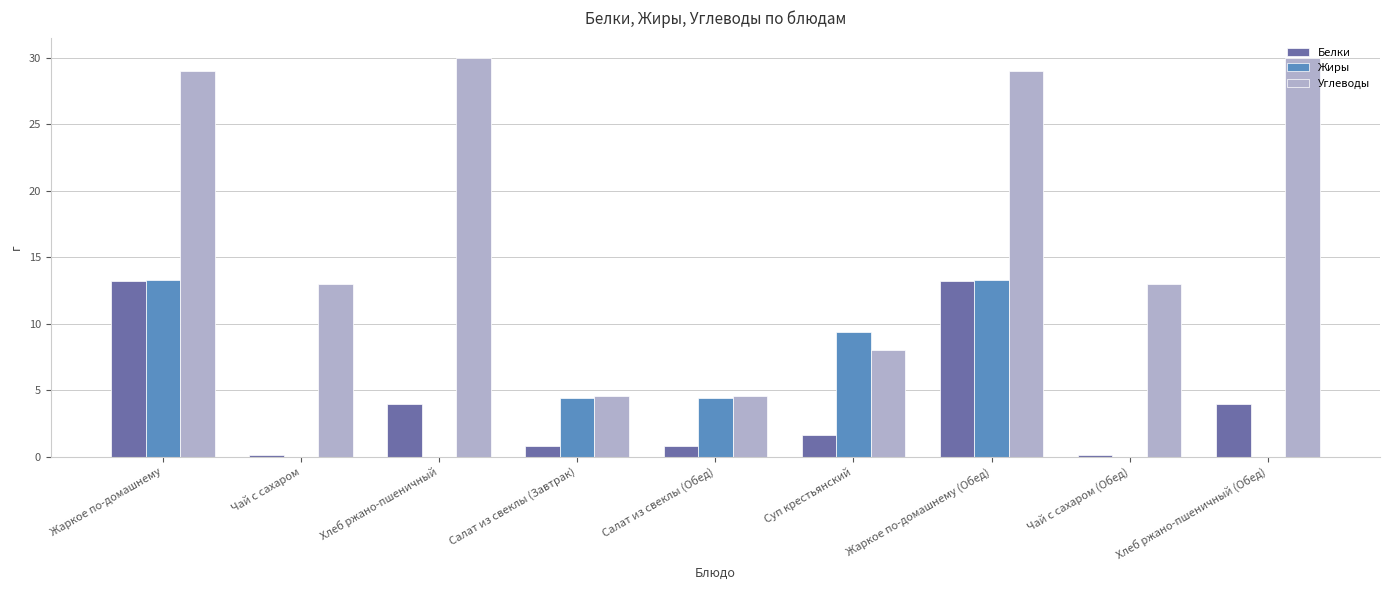

What is the maximum value for Белки?

13.2